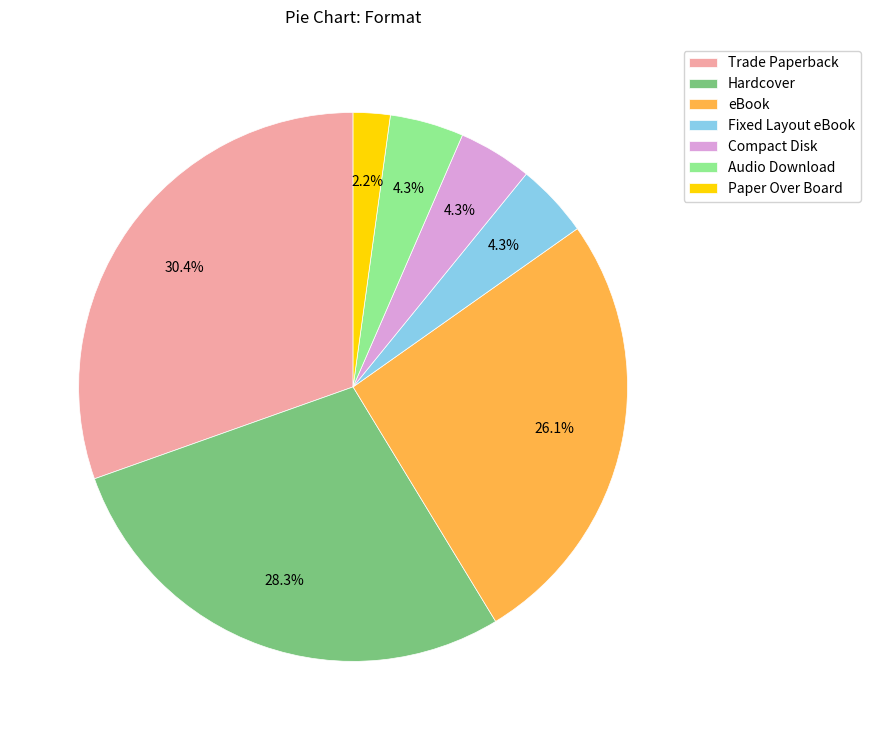

To the nearest percent, what is the average slice percentage?

14%